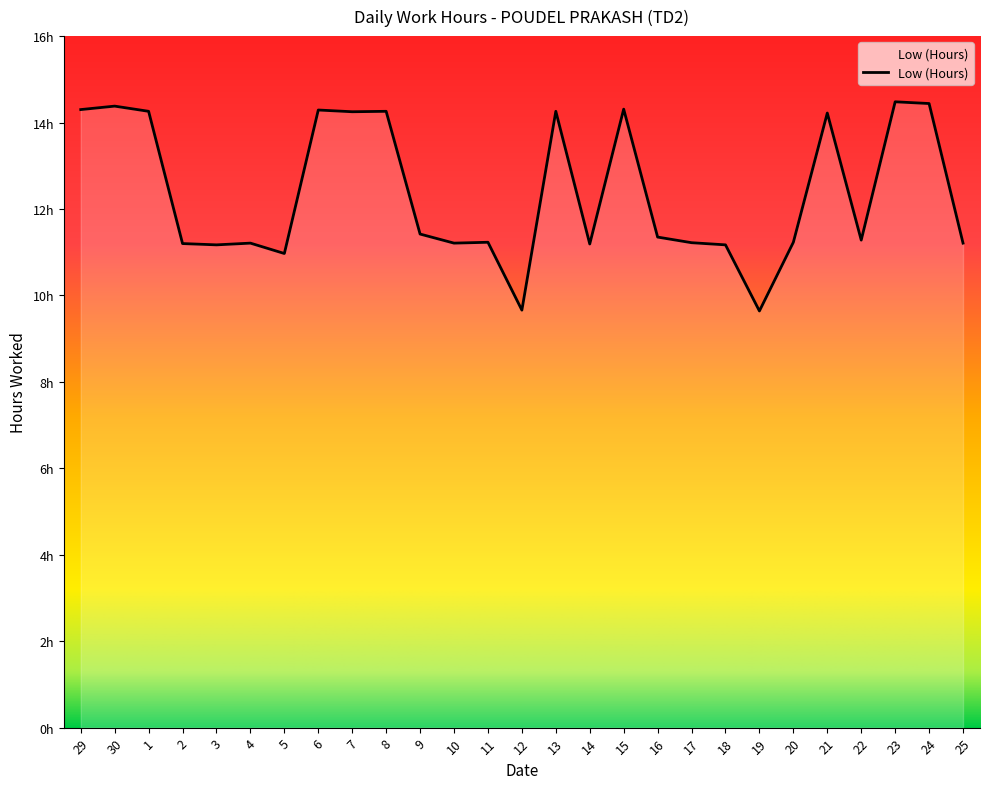

What is the label of the 17th point from the left?

15